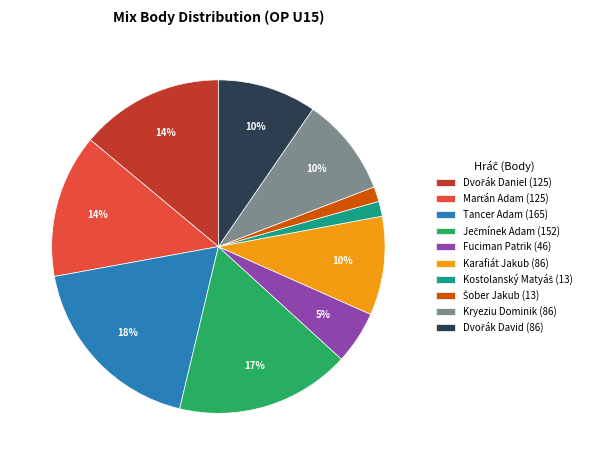

Which has a higher value, Karafiát Jakub (86) or Tancer Adam (165)?

Tancer Adam (165)